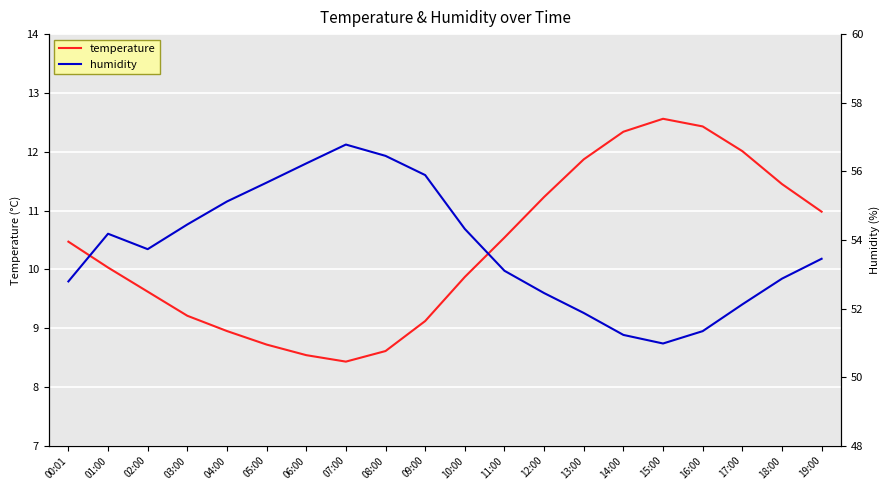

True or false: humidity and temperature cross at least once.

False